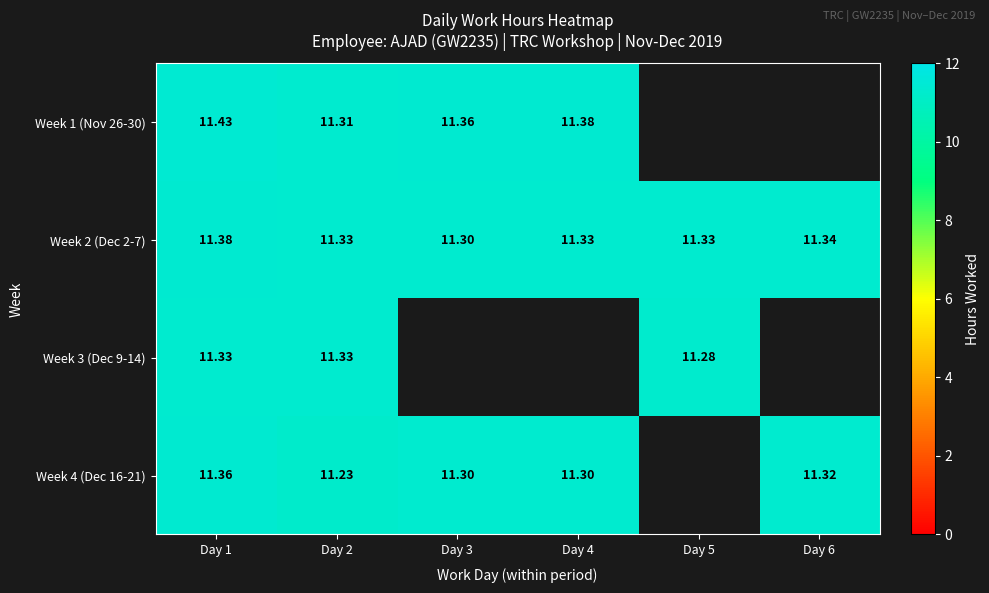

How many data points does each series have?

6